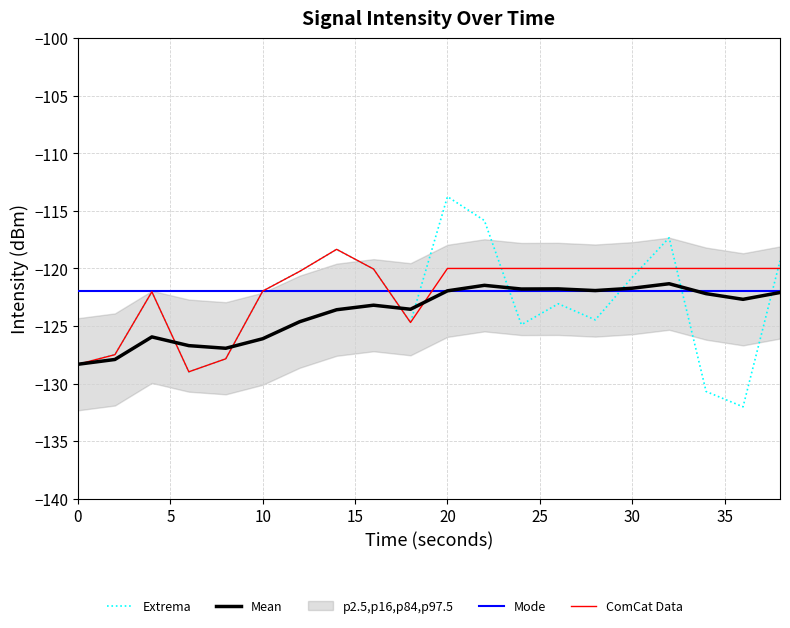

The Mean series shows -67.4 at 12. True or false?

False